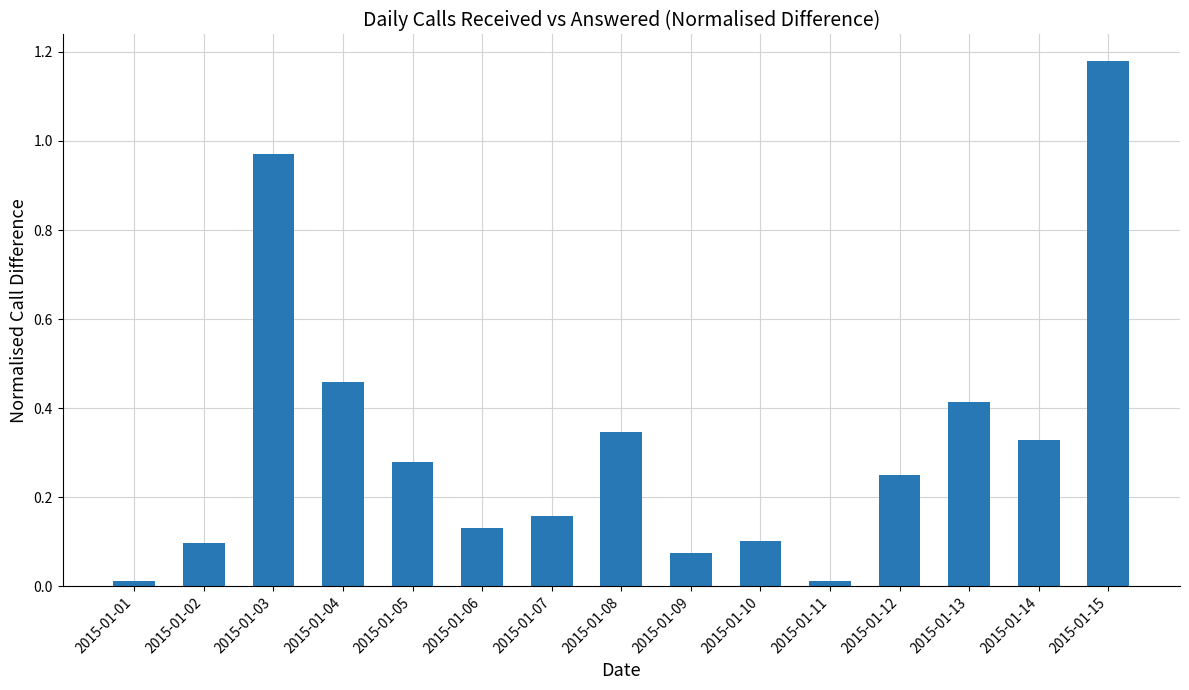

How many distinct data groups are displayed?

1